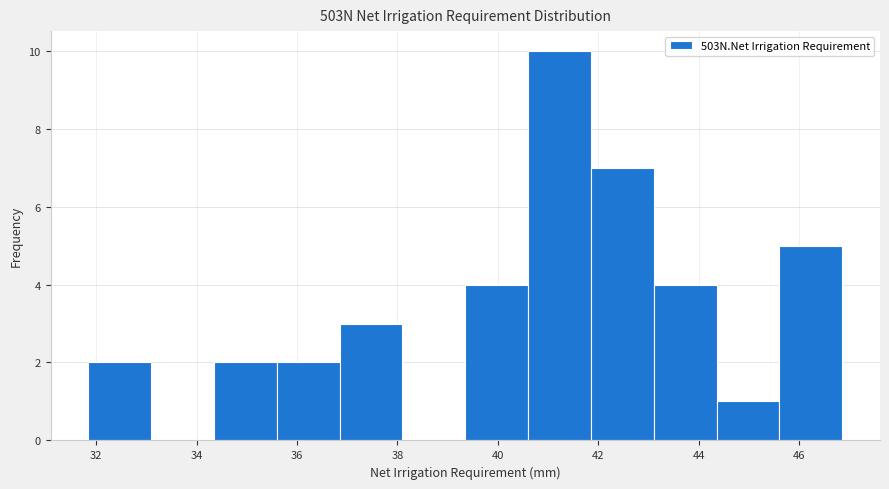

Reading left to right, list every bar in this chart as the range it spans on the x-axis followed by its height. Neither the bar edges nor the heights are printed on the chart, so give them approximately, as read against the axes.

31.8 to 33.0: 2
33.0 to 34.4: 0
34.4 to 35.6: 2
35.6 to 36.8: 2
36.8 to 38.0: 3
38.0 to 39.4: 0
39.4 to 40.6: 4
40.6 to 41.8: 10
41.8 to 43.2: 7
43.2 to 44.4: 4
44.4 to 45.6: 1
45.6 to 46.8: 5